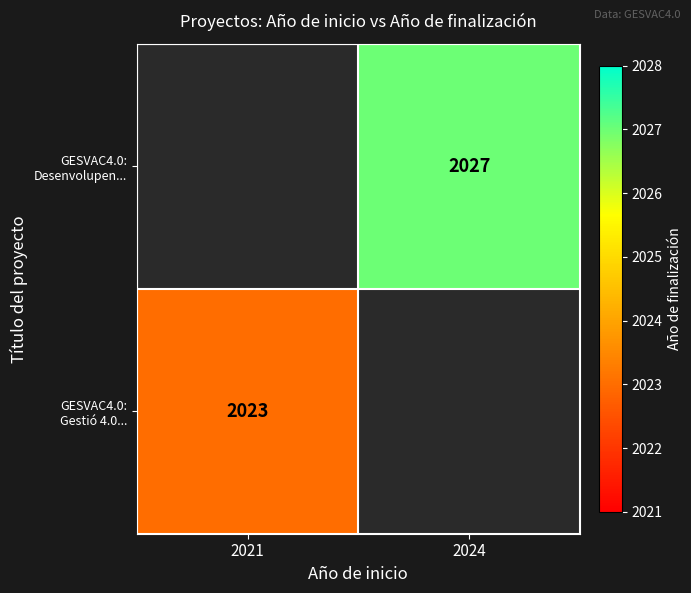

Between 2021 and 2024, which is larger?

2024